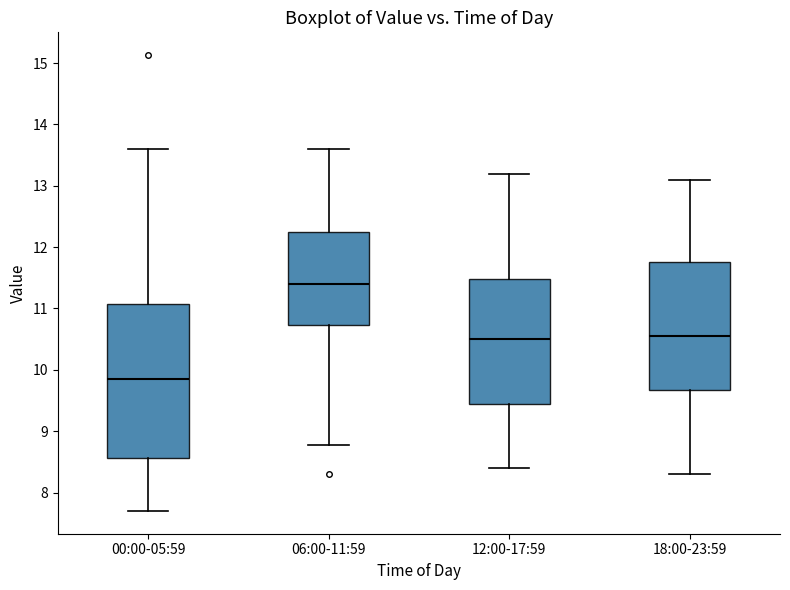

Where is the upper edge of the box for 18:00-23:59 on the y-axis? The values are not printed on the chart, so give them approximately, as read against the axis.

11.8